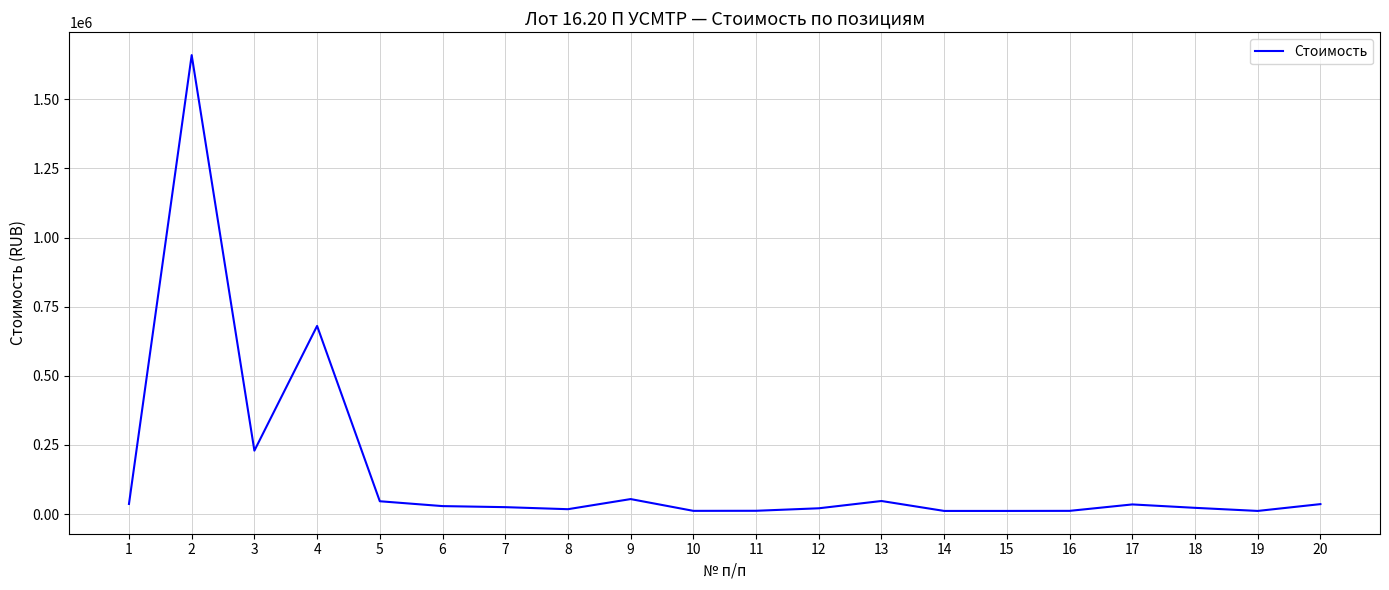

Which has a higher value, 5 or 8?

5